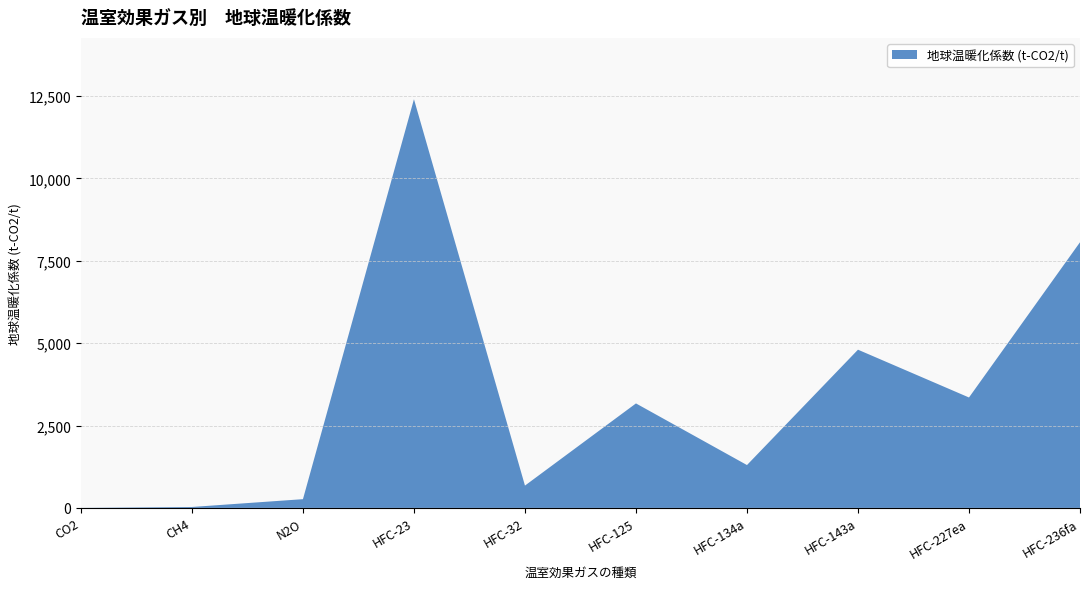

Reading left to right, extract all data points from this chart.

1	28	265	12400	677	3170	1300	4800	3350	8060